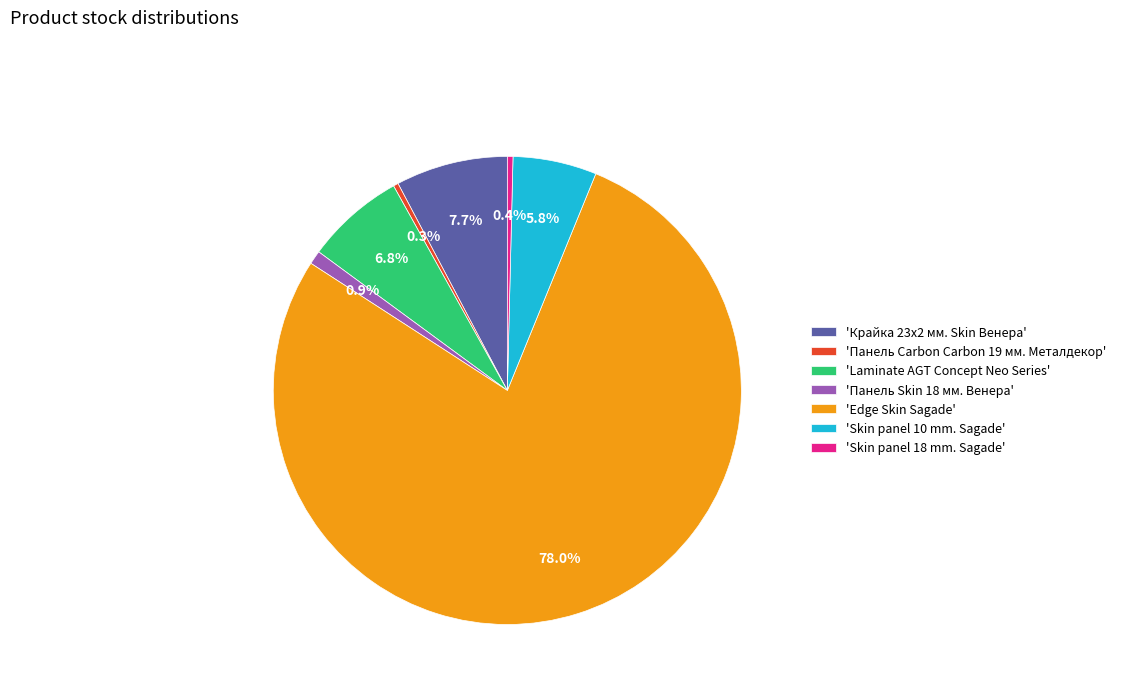

Which has a higher value, 'Панель Carbon Carbon 19 мм. Металдекор' or 'Skin panel 10 mm. Sagade'?

'Skin panel 10 mm. Sagade'